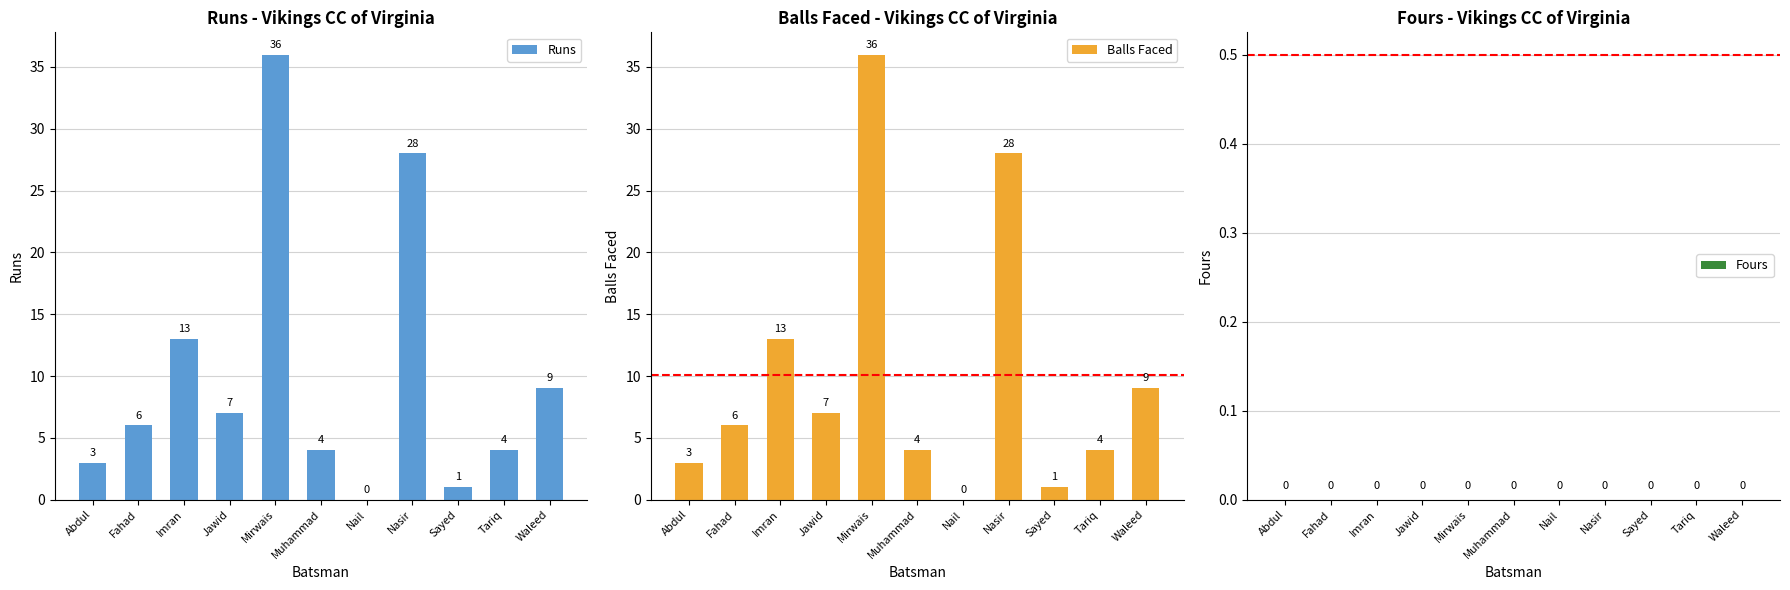

How many values in the Runs series are below 6?

5